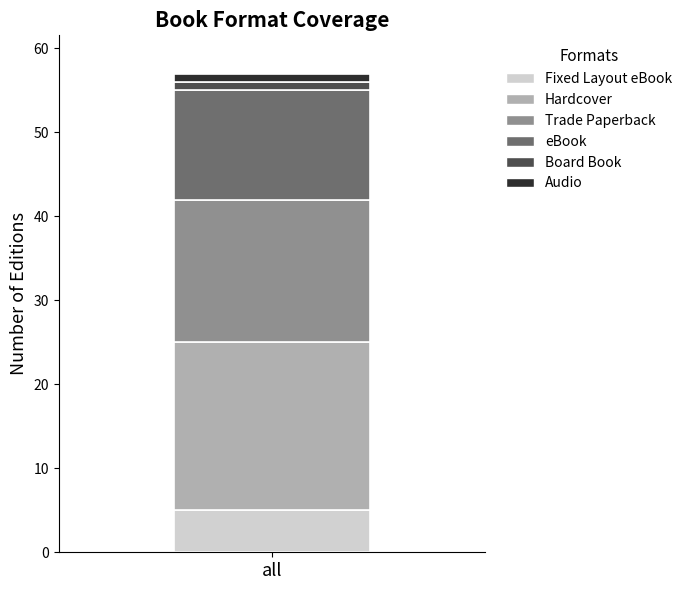

How many distinct data groups are displayed?

6